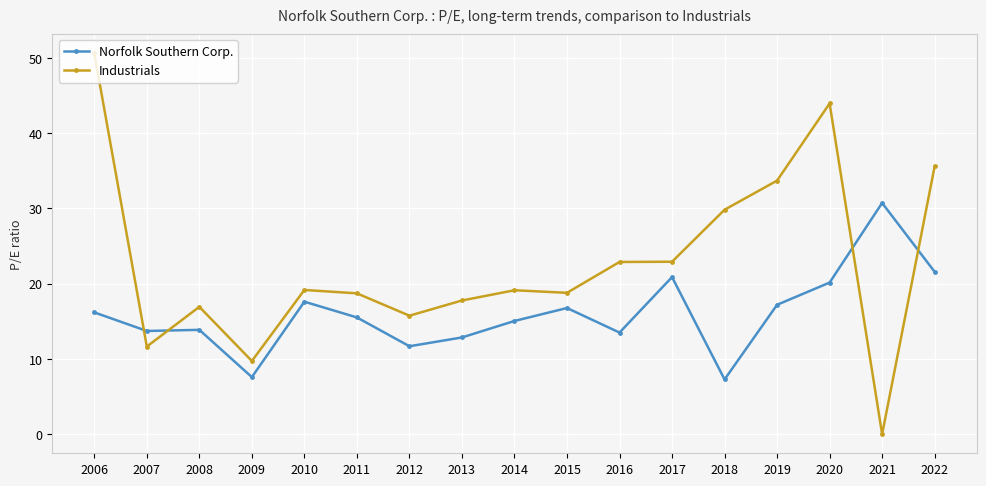

What is the total value across all series at 2022?

57.2